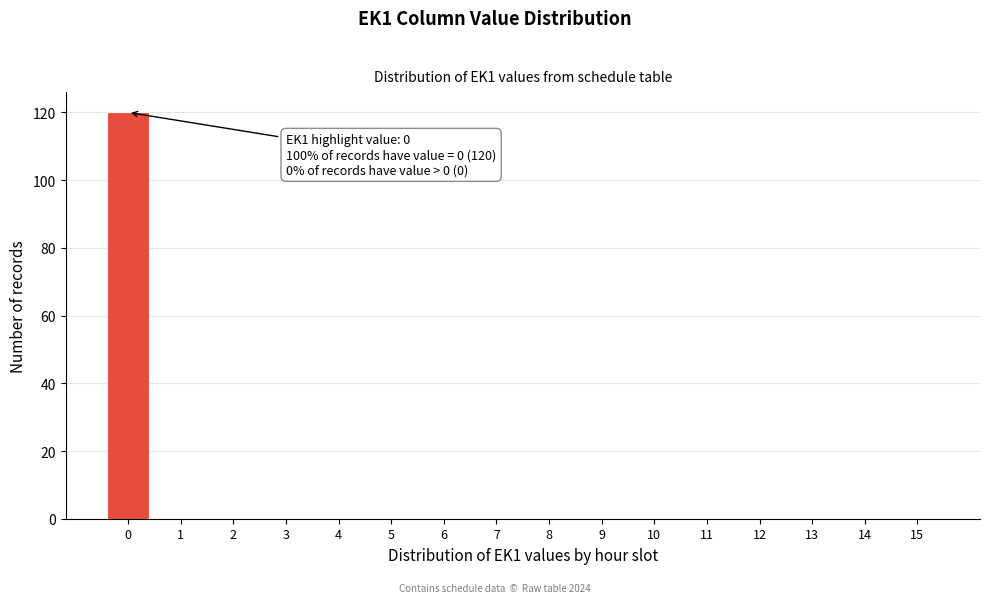

Reading right to left, transcribe all the data shown in this chart.

15=0	14=0	13=0	12=0	11=0	10=0	9=0	8=0	7=0	6=0	5=0	4=0	3=0	2=0	1=0	0=120